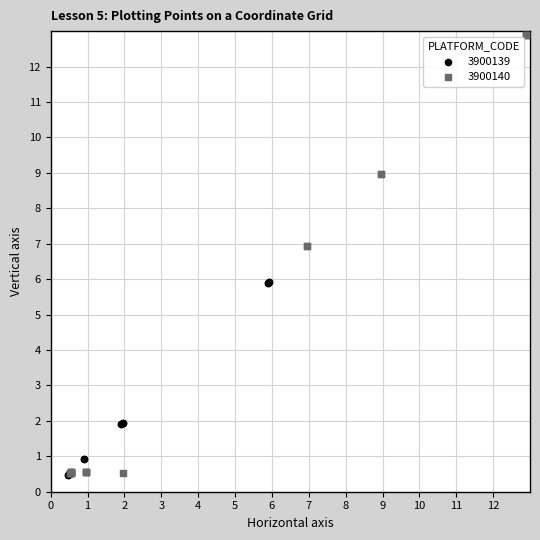

Which series reaches the maximum Y coordinate?

3900140